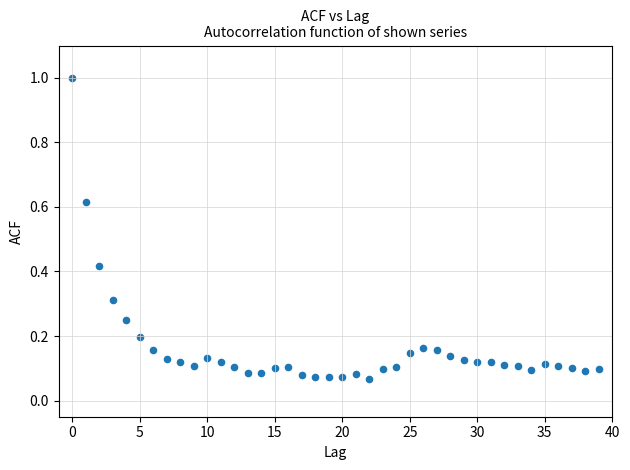

What is the range of Y values (max minus min)?

0.9